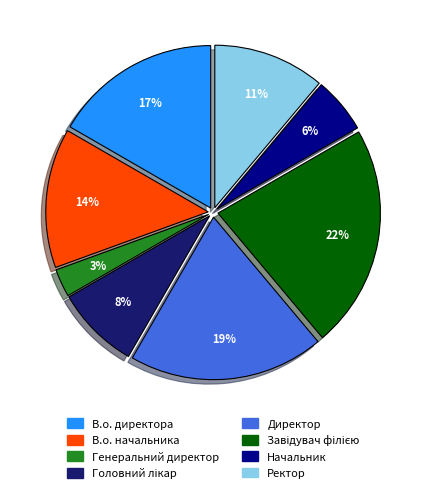

What is the ratio of the value at Начальник to the value at В.о. начальника?

0.4